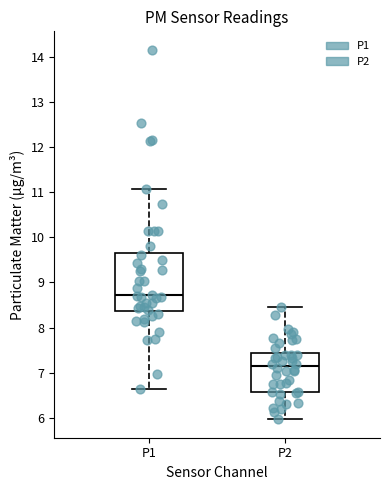

Reading left to right, read every box against the y-axis: the position of its median line, the range the box covers, and the ends of its whiskers. The values are not printed on the chart, so give them approximately, as read against the axis.

P1: median 8.7, box 8.4 to 9.7, whiskers 6.6 to 11.1
P2: median 7.2, box 6.6 to 7.4, whiskers 6.0 to 8.5